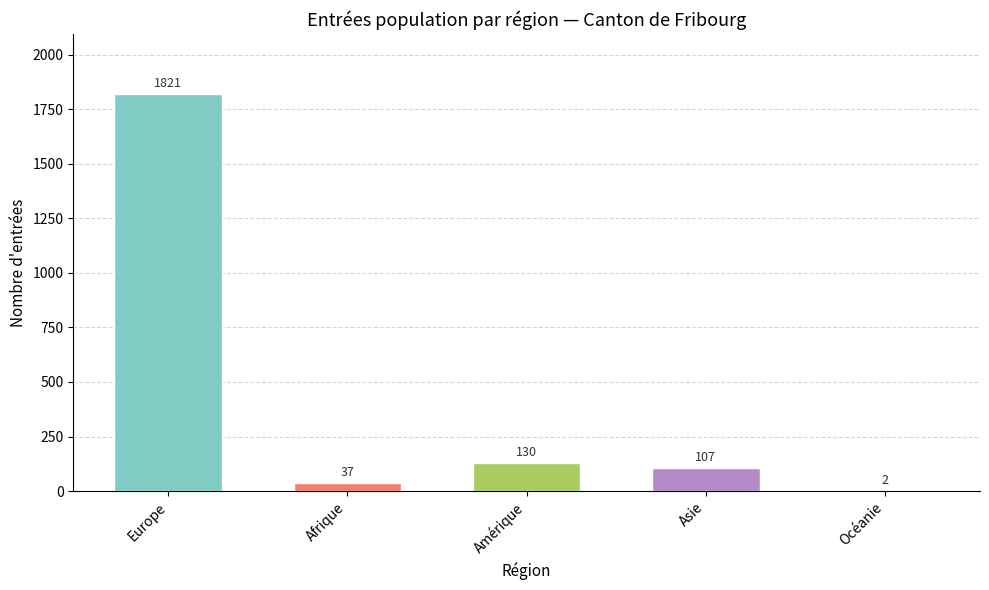

What is the sum of the values at Europe and Océanie?

1823